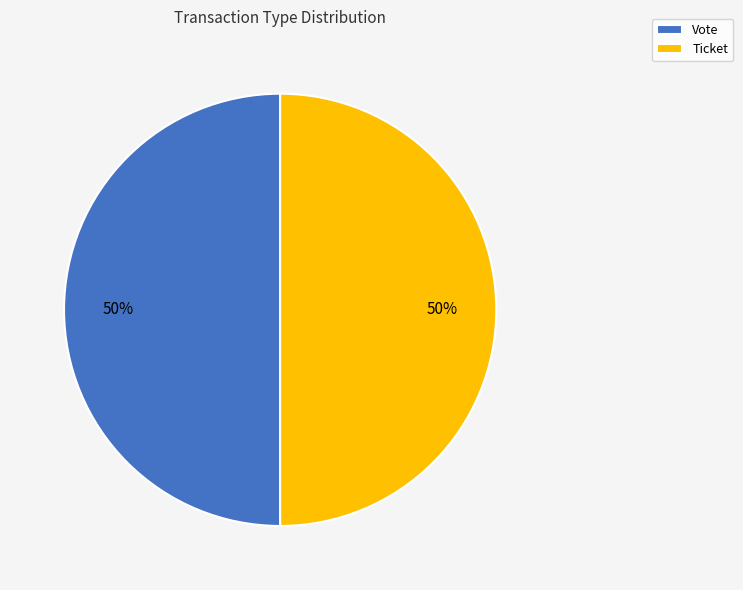

Approximately how many times larger is the value at Vote compared to Ticket?

1.0